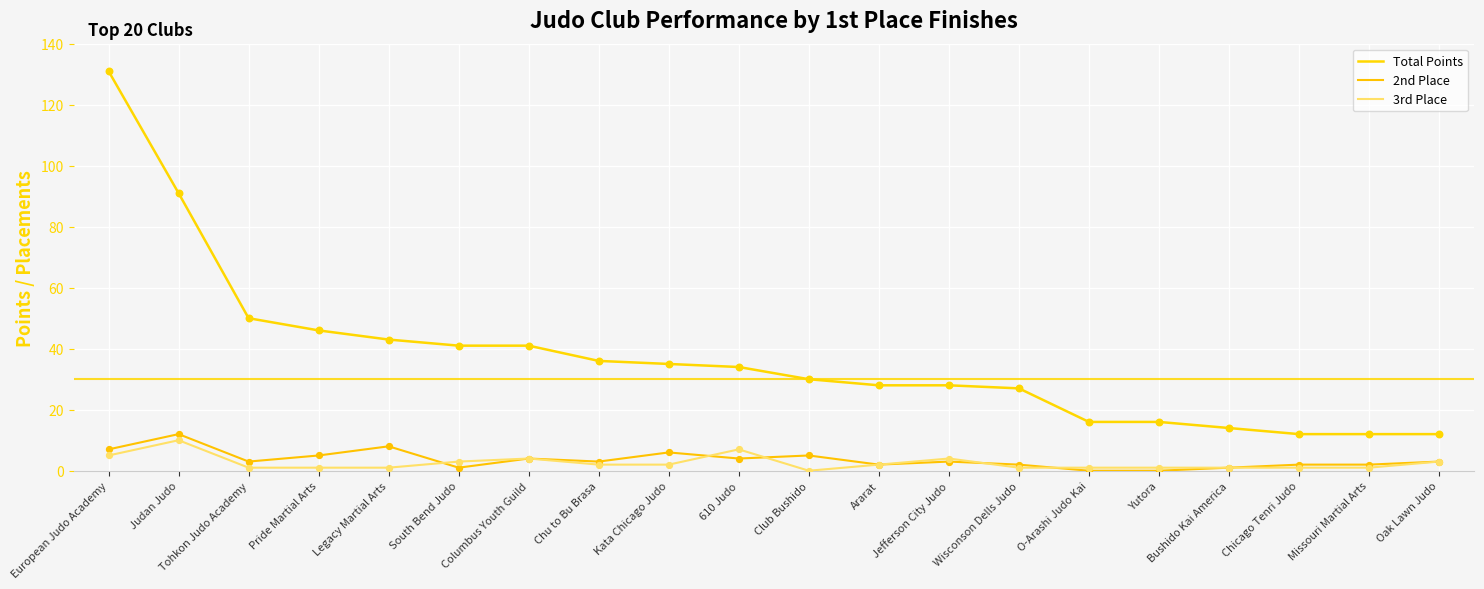

At which category is the sum across all series the highest?

European Judo Academy